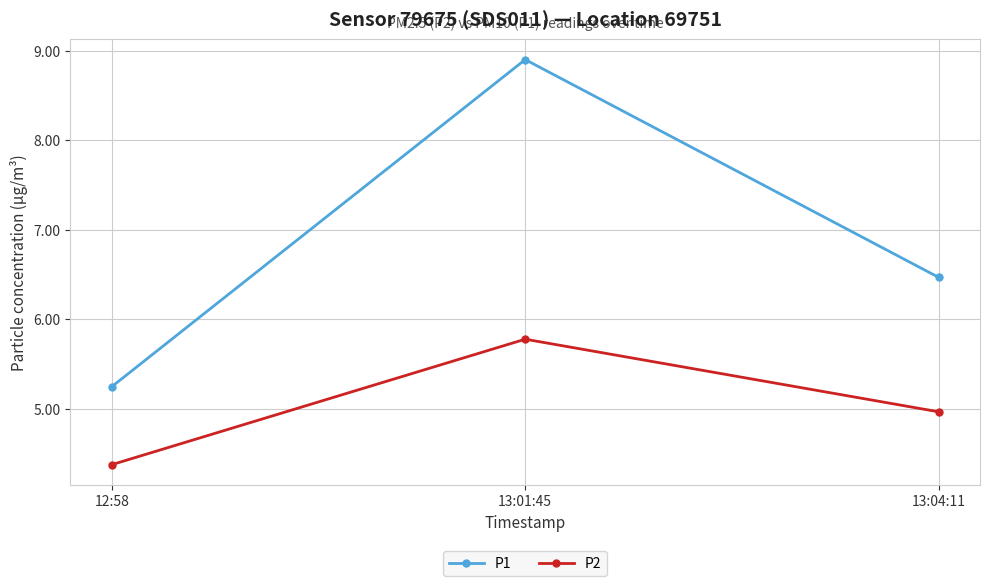

What value does the P2 series have at 13:01:45?

5.8